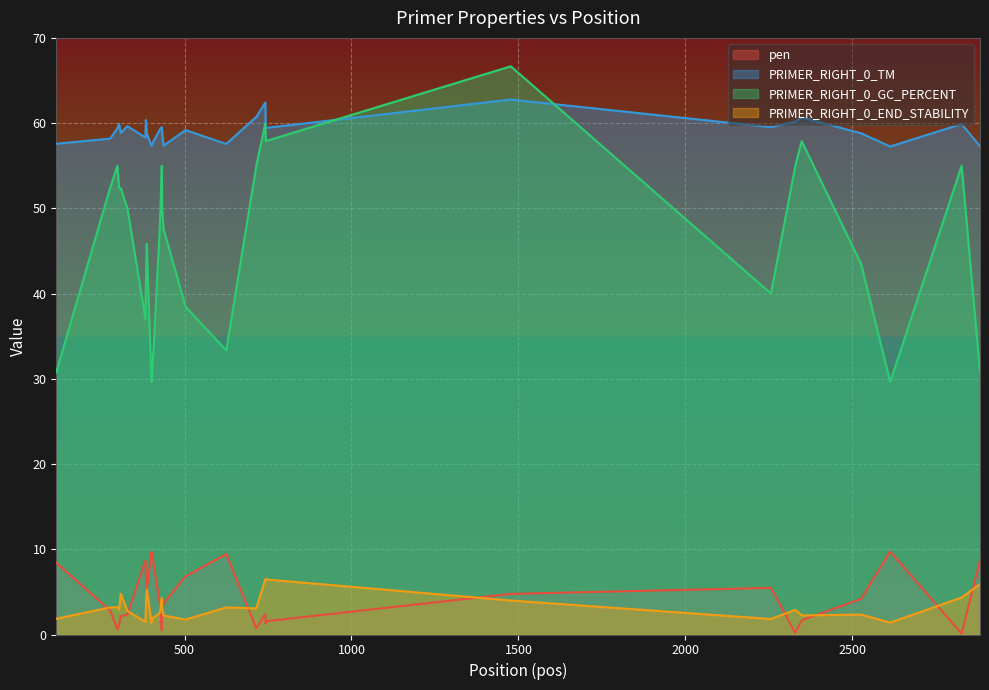

In pen, how many points are higher than both neighbors (excluding endpoints)?

6